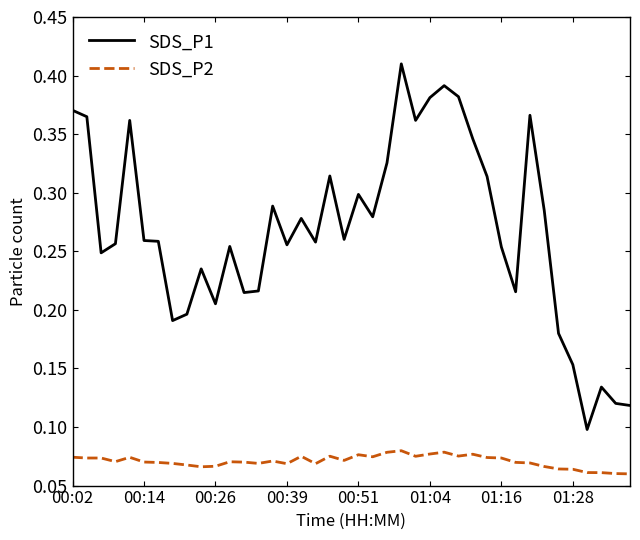

Which series has the largest total across all categories?

SDS_P1